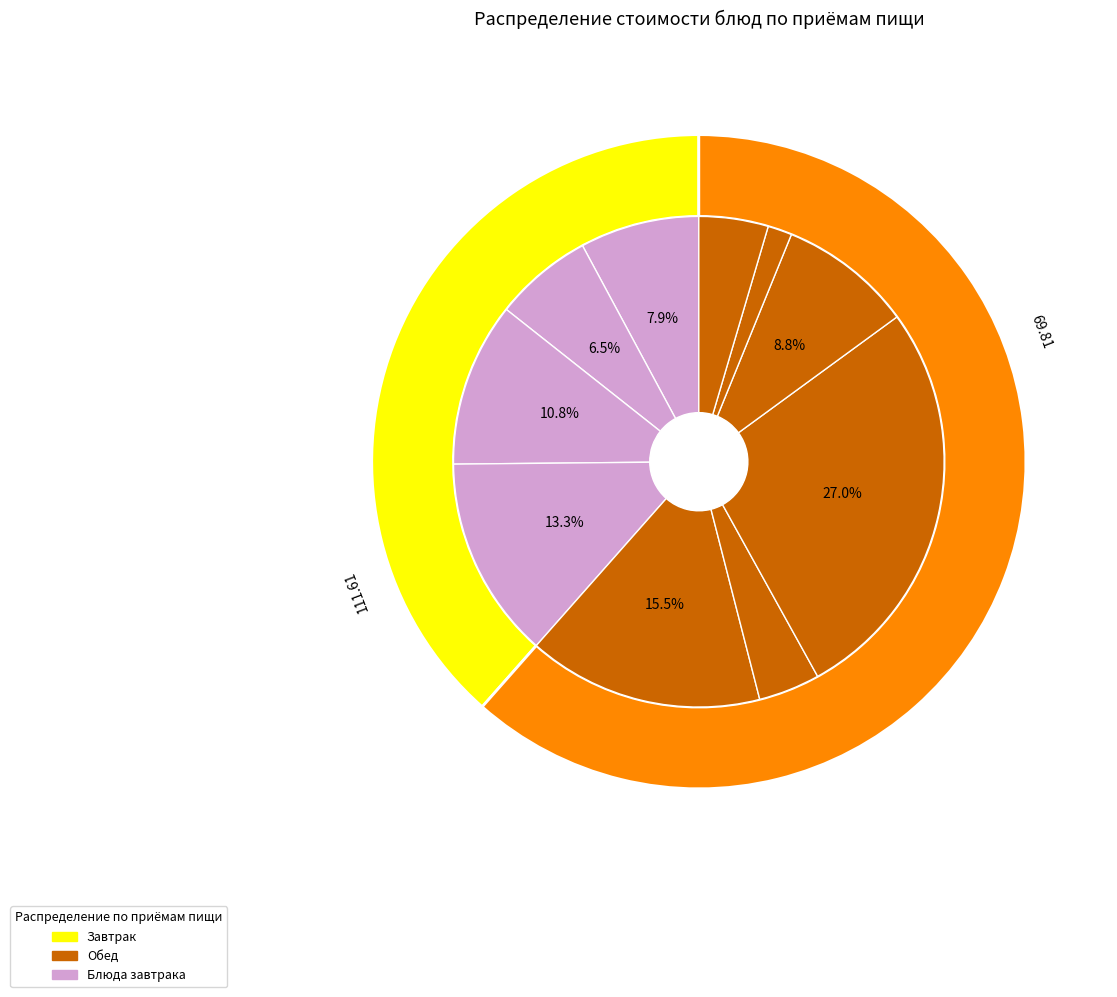

What percentage is the Кофейный напиток slice, to the nearest percent?

6%